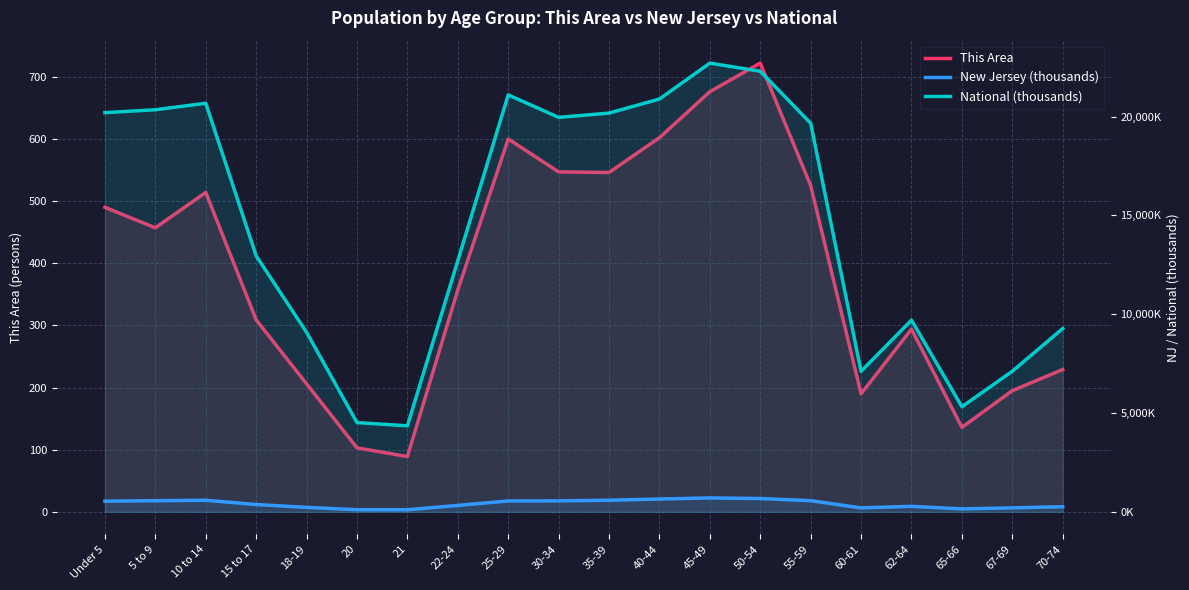

What value does the This Area series have at 67-69?

195.0